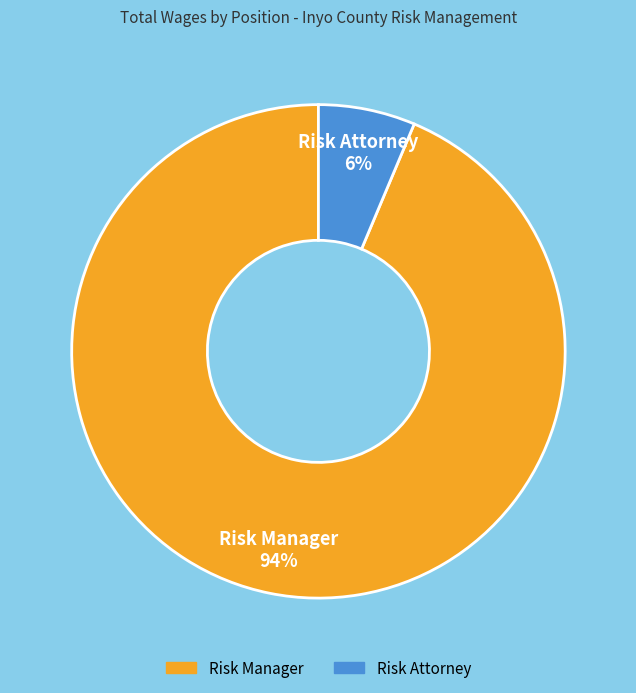

True or false: Risk Manager accounts for 99% of the total.

False